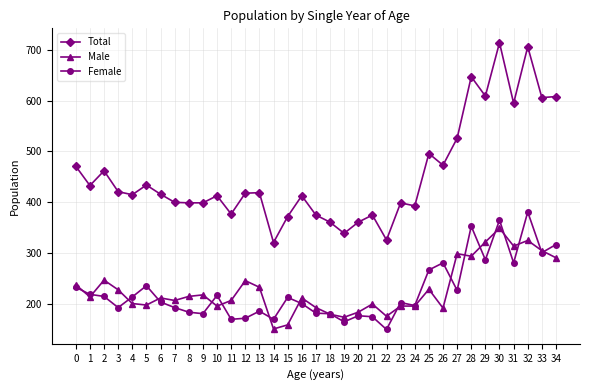

Is it true that Male equals 174 at 19?

True